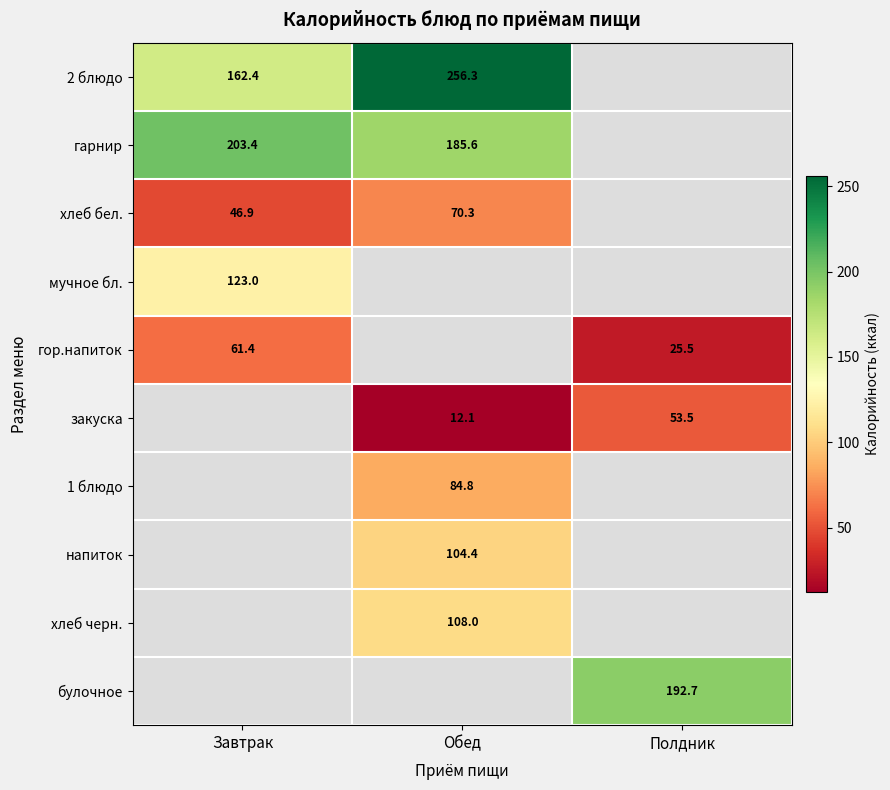

Is the value of 2 блюдо at Обед greater than the value of закуска at Обед?

Yes